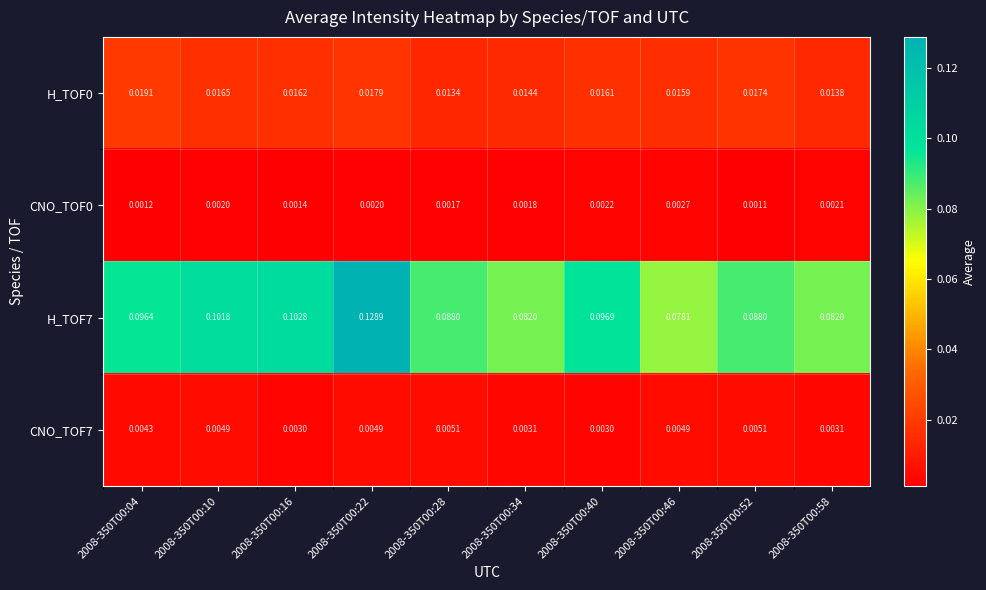

Is the value of H_TOF7 at 2008-350T00:16 greater than the value of CNO_TOF0 at 2008-350T00:22?

Yes